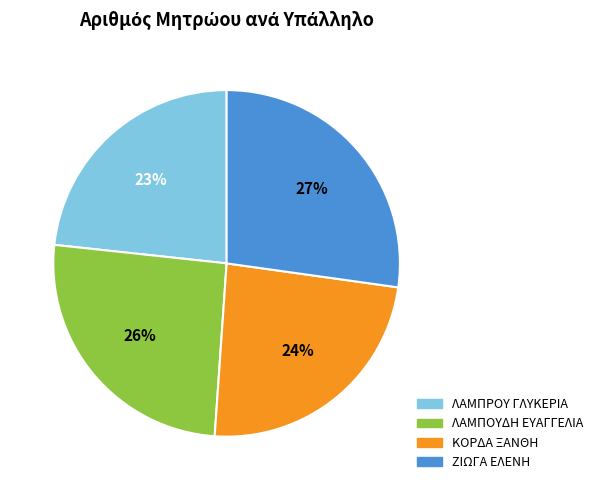

What is the smallest slice in the pie chart?

ΛΑΜΠΡΟΥ ΓΛΥΚΕΡΙΑ